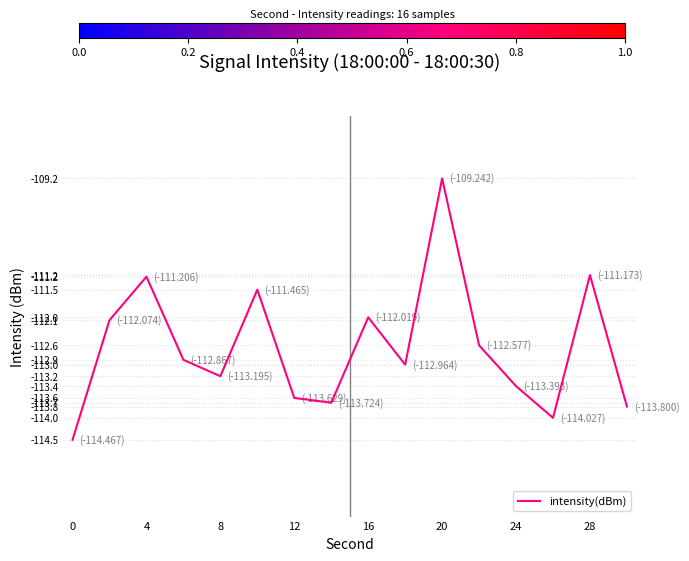

What is the minimum value shown in the chart?

-114.5